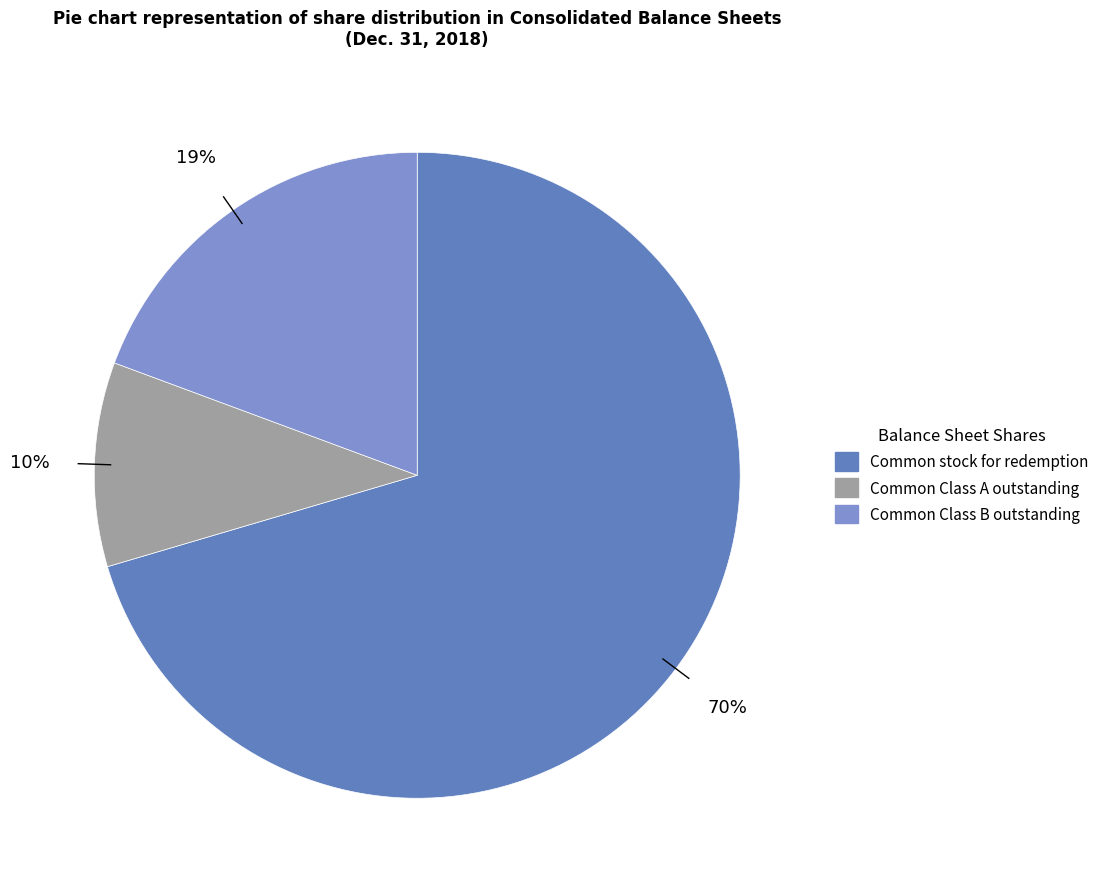

To the nearest percent, what is the average slice percentage?

33%